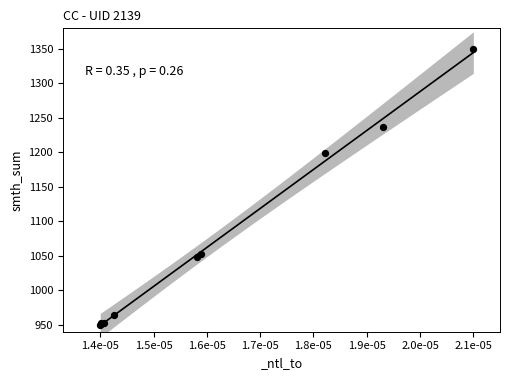

What Y value in the scatter plot is closest to 1150?

1199.2